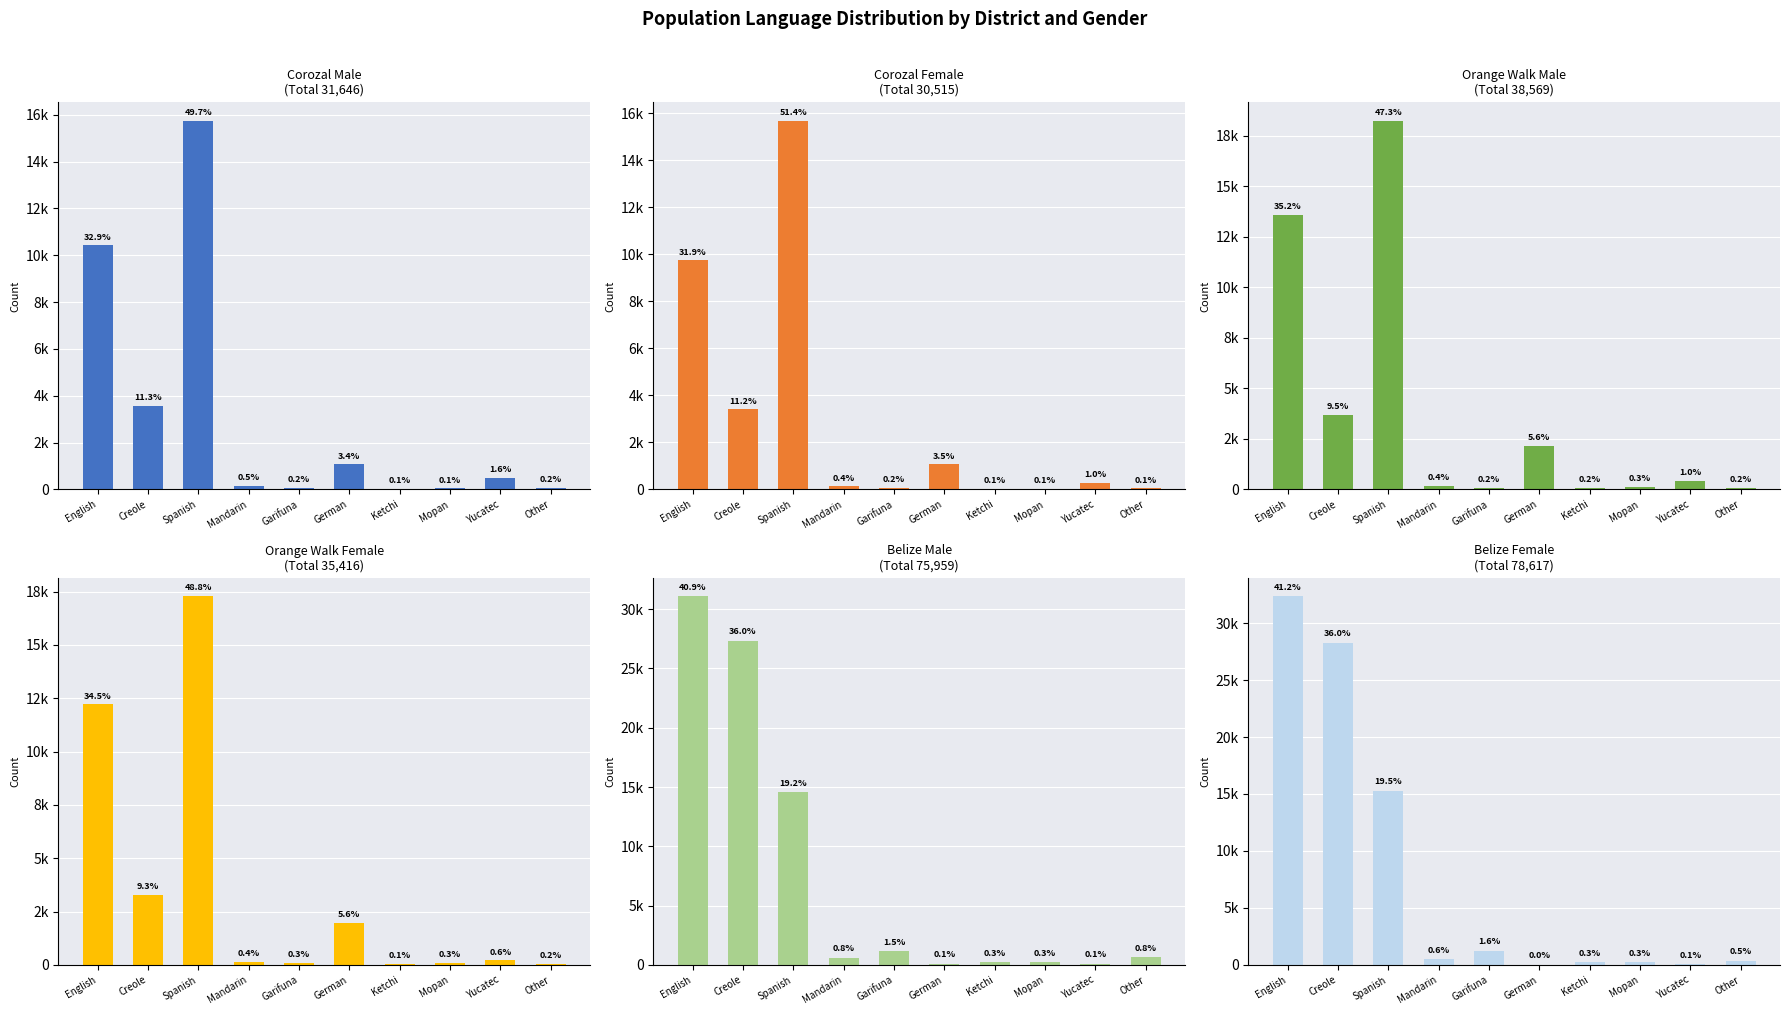

How many groups of bars are there?

10